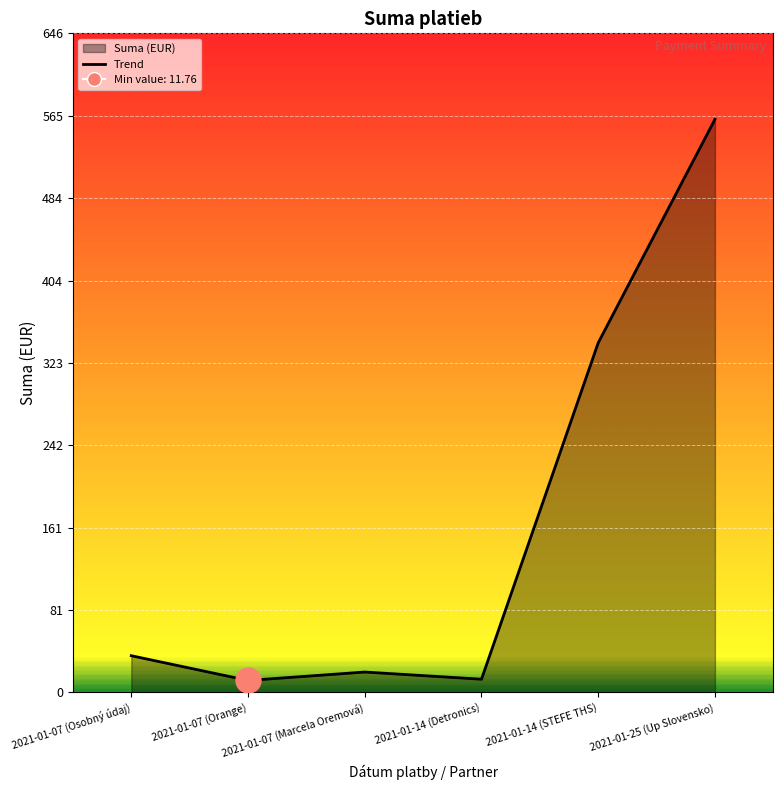

How many categories are shown in the chart?

6